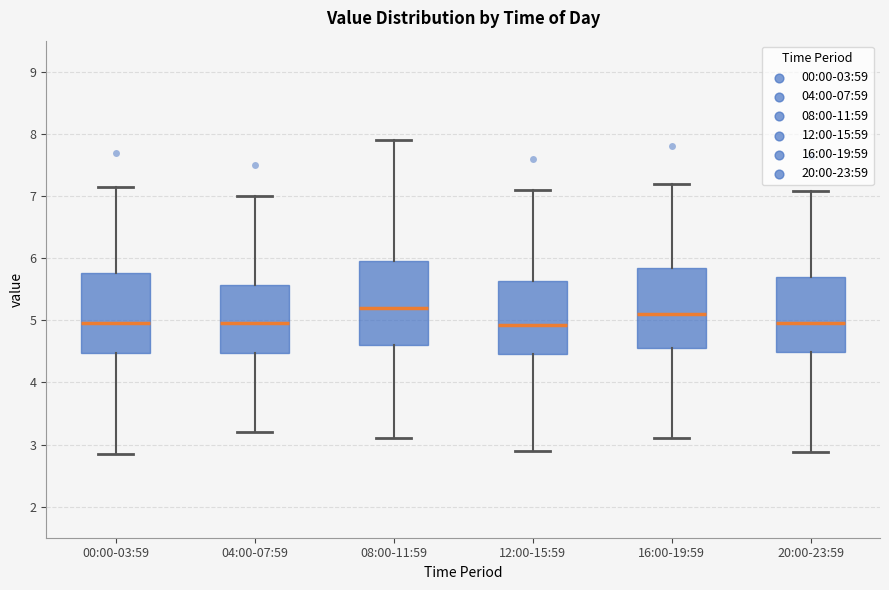

Reading left to right, transcribe this box plot: for each box, give where its median line is, the range the box spans, and where its two whiskers end, as read against the y-axis. The values are not printed on the chart, so give them approximately, as read against the axis.

00:00-03:59: median 5.0, box 4.5 to 5.8, whiskers 2.9 to 7.2
04:00-07:59: median 5.0, box 4.5 to 5.6, whiskers 3.2 to 7.0
08:00-11:59: median 5.2, box 4.6 to 6.0, whiskers 3.1 to 7.9
12:00-15:59: median 4.9, box 4.5 to 5.6, whiskers 2.9 to 7.1
16:00-19:59: median 5.1, box 4.6 to 5.8, whiskers 3.1 to 7.2
20:00-23:59: median 5.0, box 4.5 to 5.7, whiskers 2.9 to 7.1